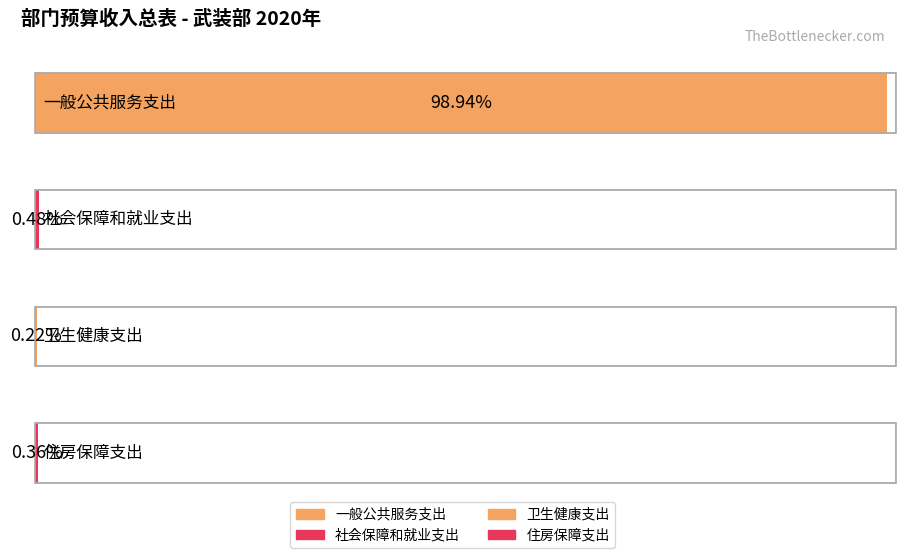

What is the difference between the maximum and second lowest values?

1749.5